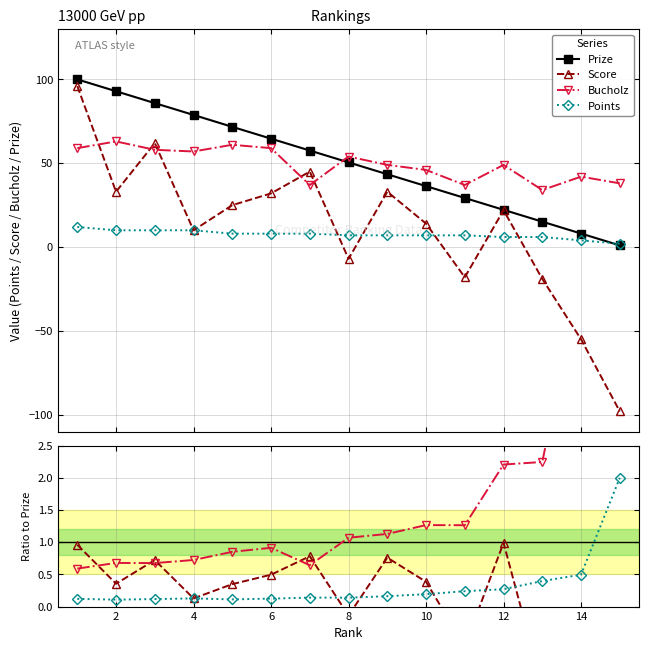

Where is the first local minimum for Bucholz?

4